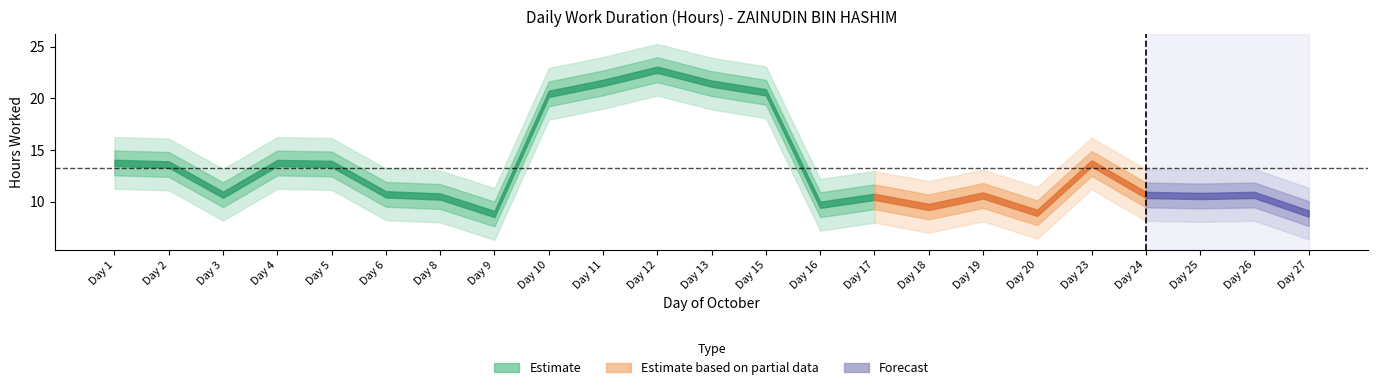

Reading right to left, list all the values displayed in this chart.

8.9	10.7	10.6	10.7	13.7	8.9	10.6	9.5	10.5	9.7	20.6	21.4	22.8	21.5	20.4	8.8	10.5	10.7	13.7	13.8	10.7	13.6	13.8